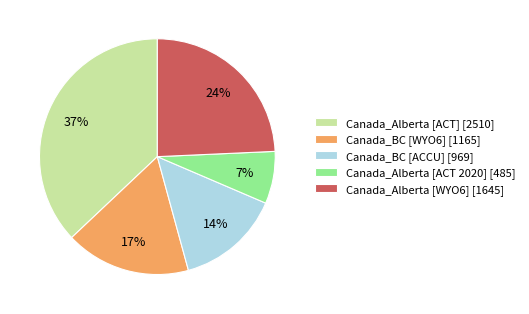

Rank the categories by value from lowest to highest.

Canada_Alberta [ACT 2020], Canada_BC [ACCU], Canada_BC [WYO6], Canada_Alberta [WYO6], Canada_Alberta [ACT]